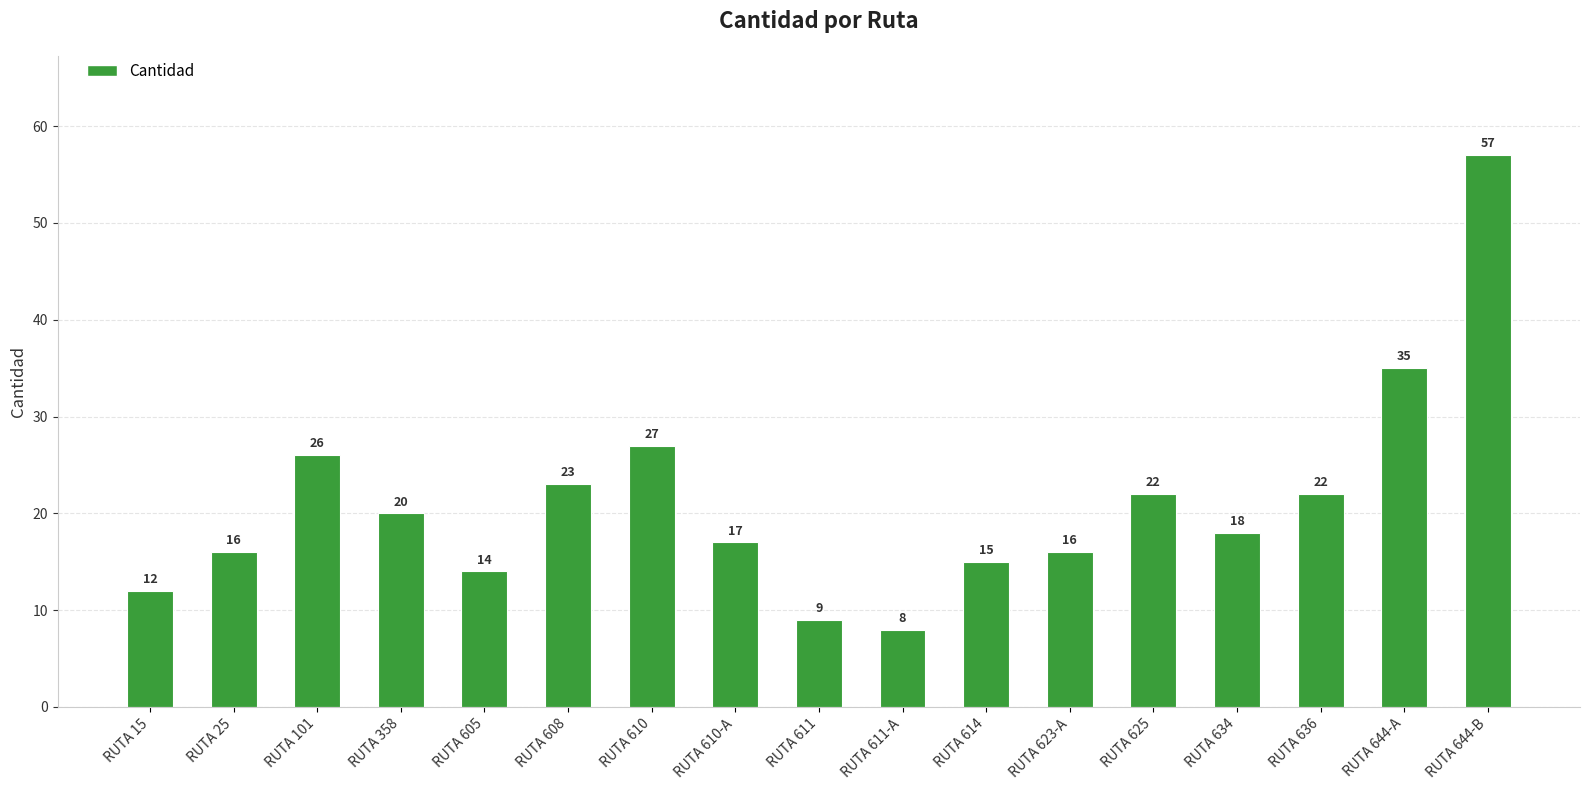

What is the minimum value shown in the chart?

8